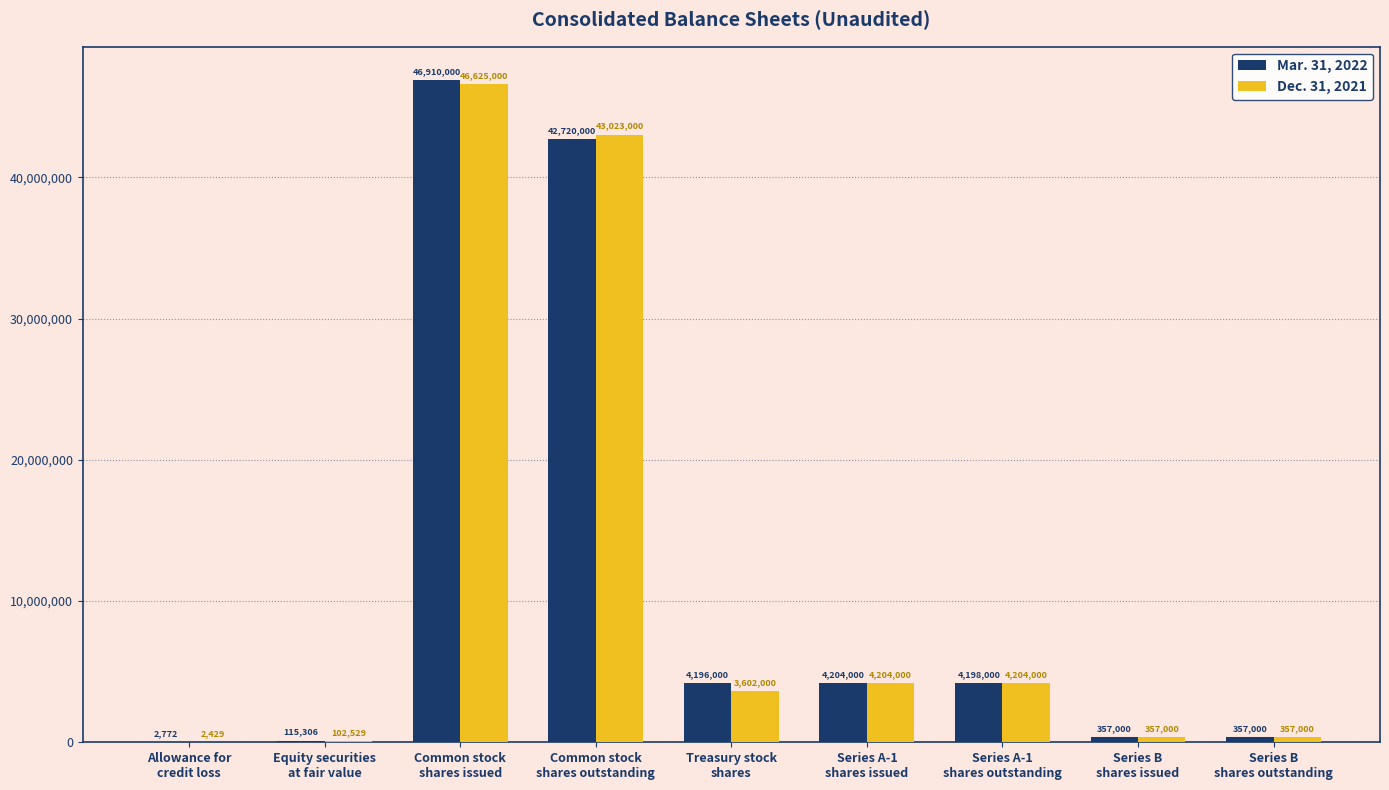

Which category has the highest value in the Dec. 31, 2021 series?

Common stock
shares issued